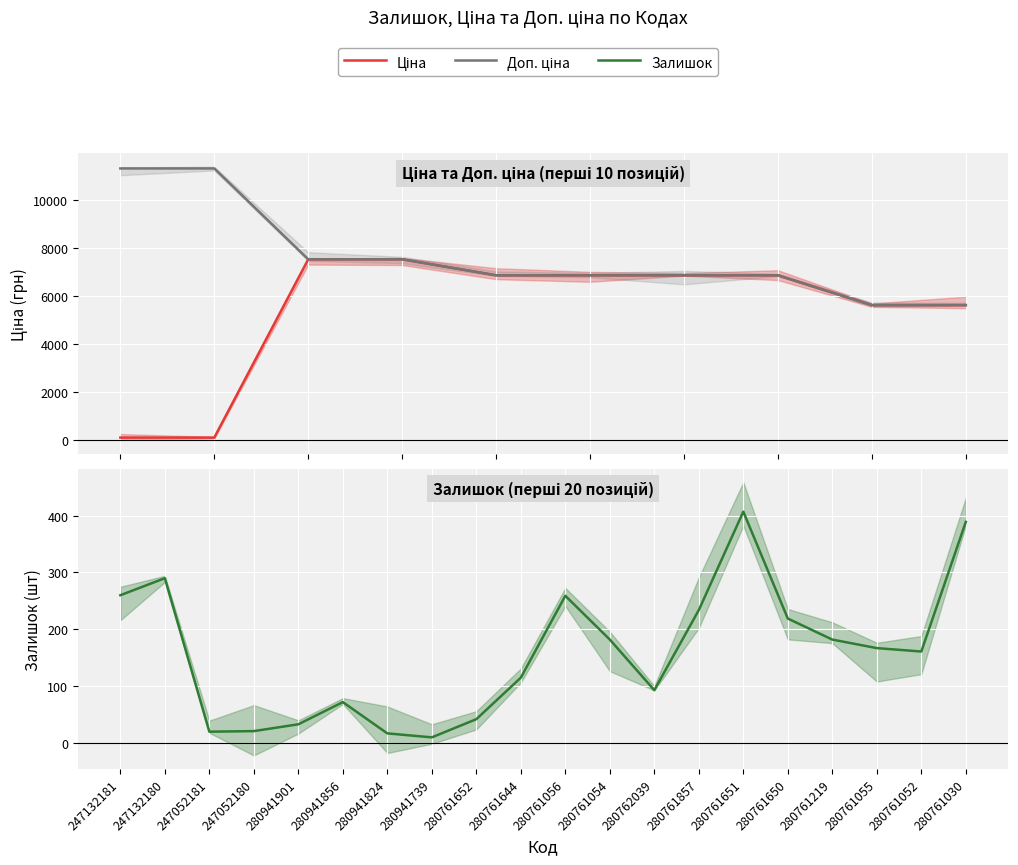

Which series has the largest total across all categories?

Доп. ціна